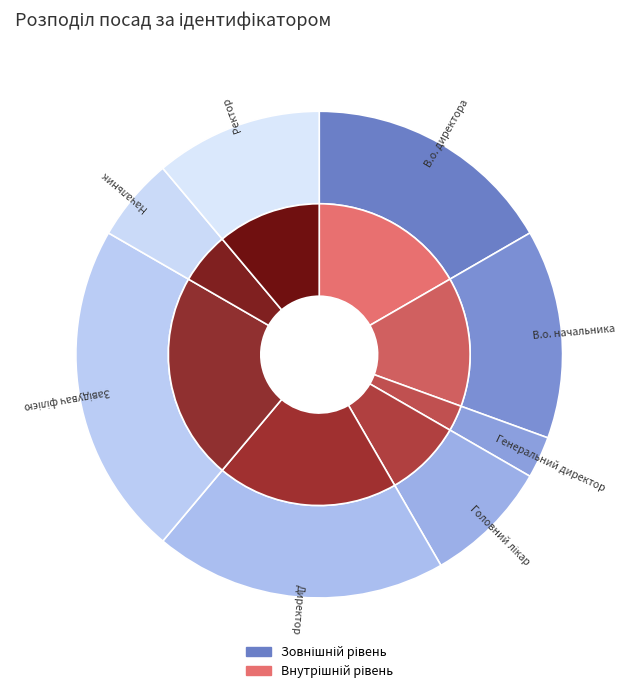

Rank the categories by value from highest to lowest.

Завідувач філією, Директор, В.о. директора, В.о. начальника, Ректор, Головний лікар, Начальник, Генеральний директор